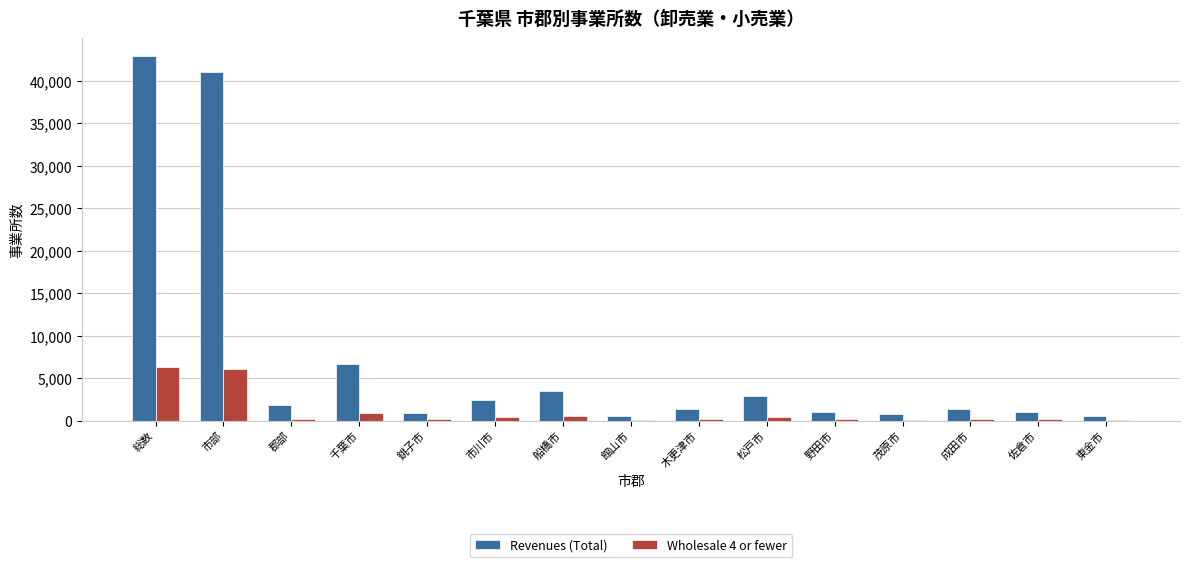

The value of Revenues (Total) at 千葉市 is 1646. True or false?

False